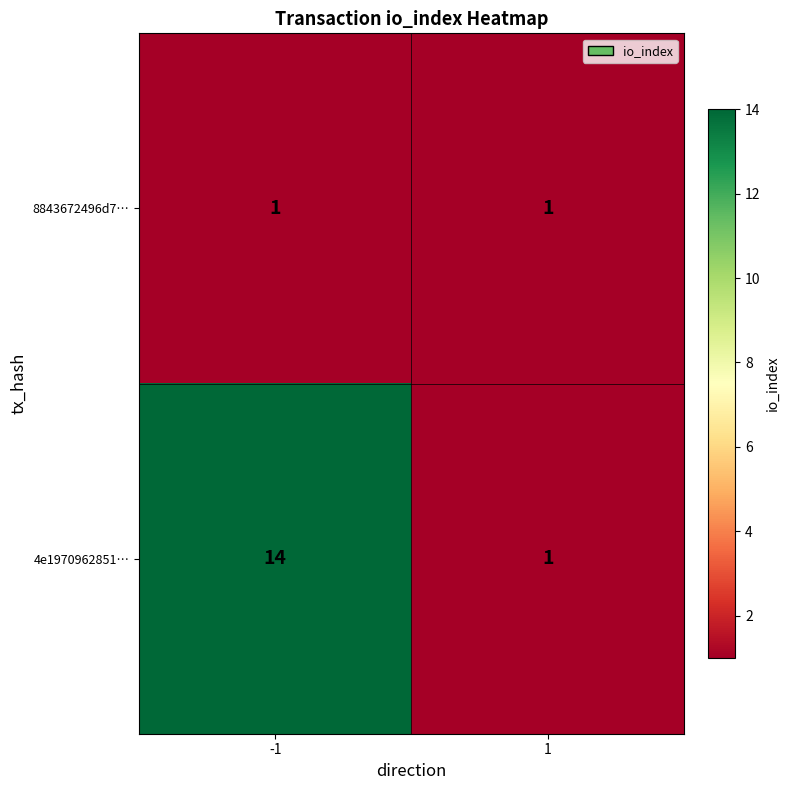

What is the maximum value for 4e1970962851…?

14